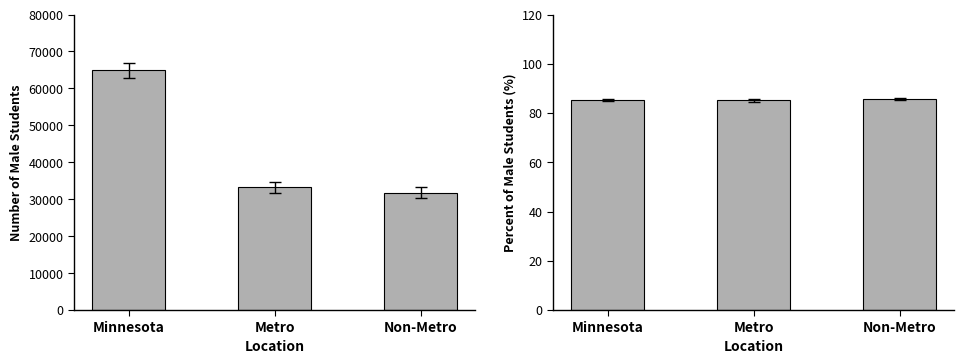

Rank the series at Non-Metro from highest to lowest value.

Number, Percent